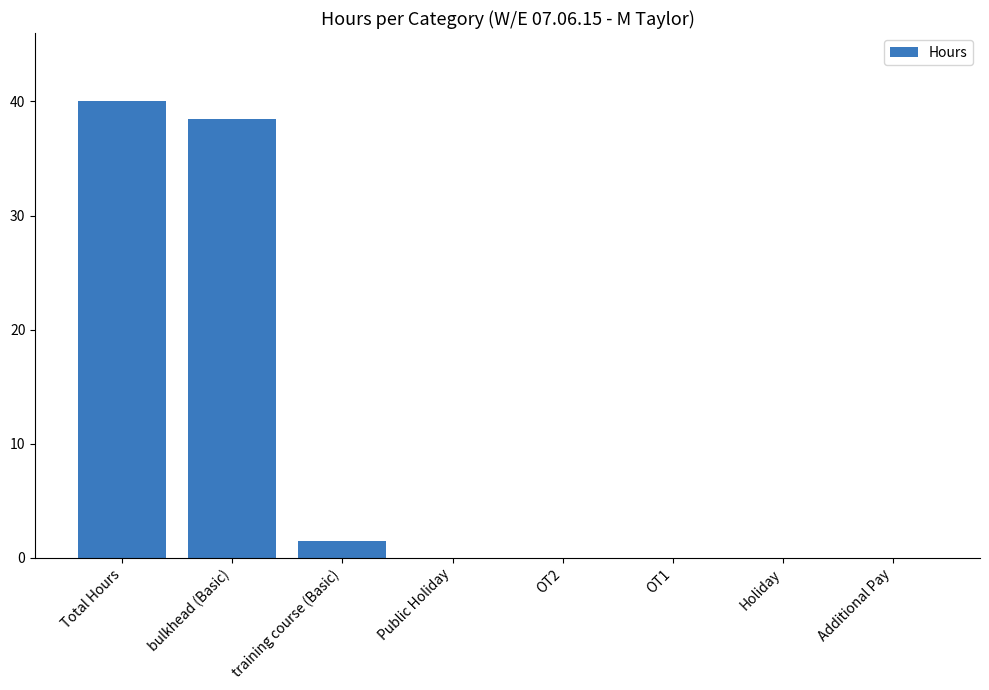

Which label corresponds to the largest value in the chart?

Total Hours